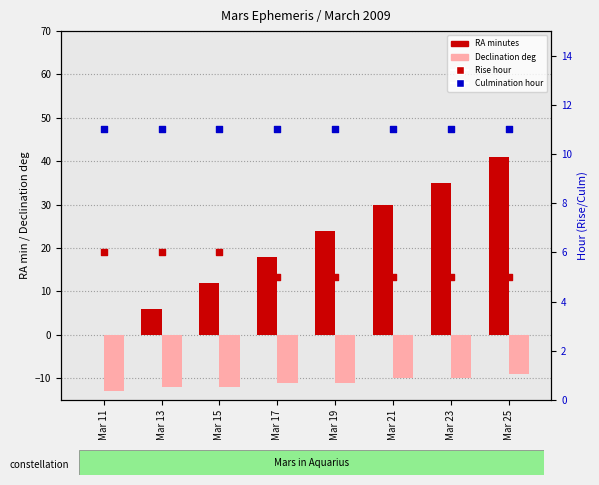

At which category is the sum across all series the highest?

Mar 25